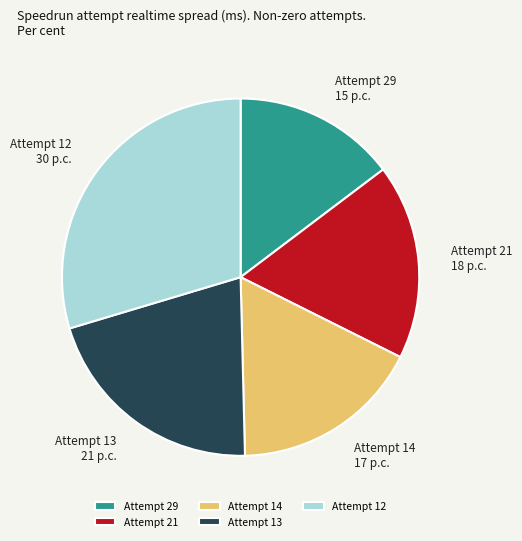

What is the smallest slice in the pie chart?

Attempt 29